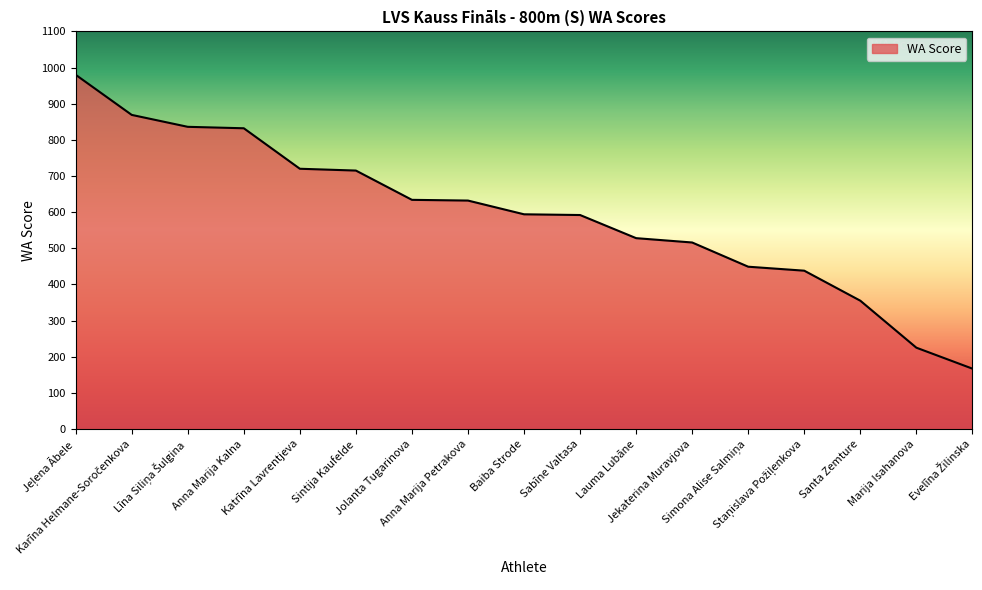

What is the change in value from Anna Marija Kalna to Katrīna Lavrentjeva?

-112